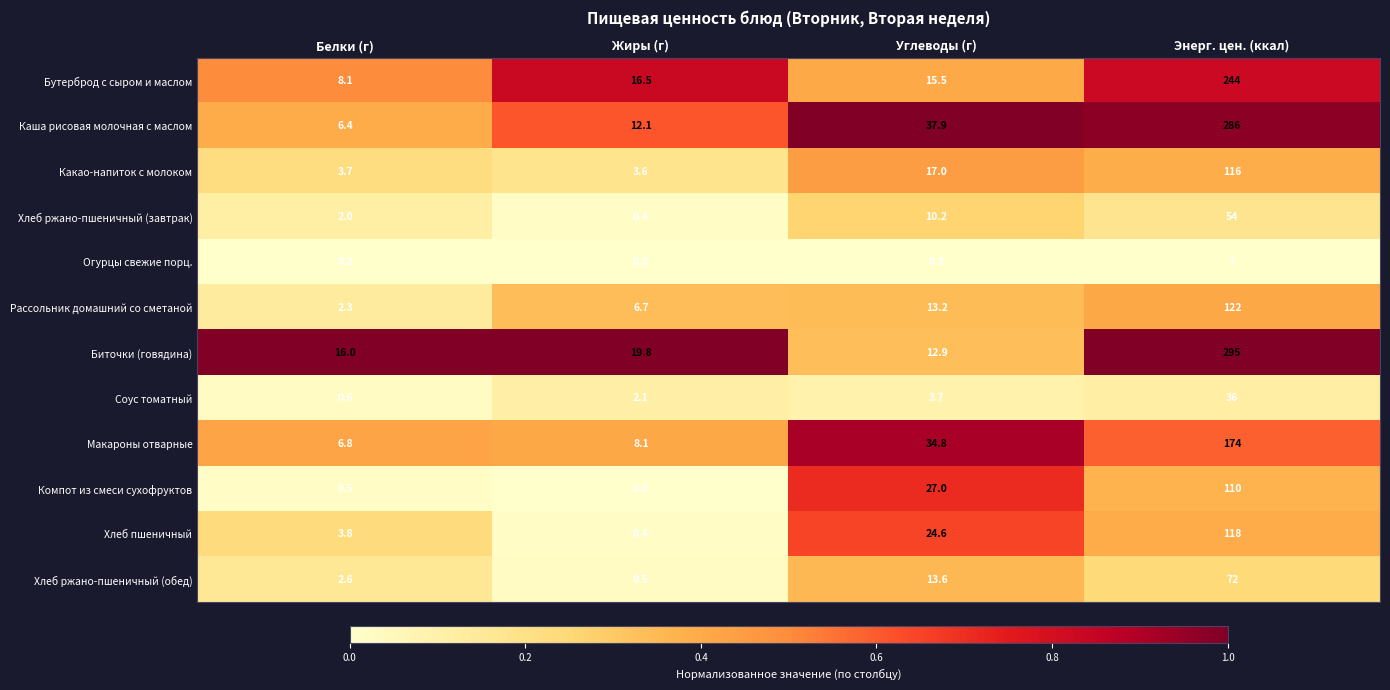

At how many categories does at least one series exceed 0?

4